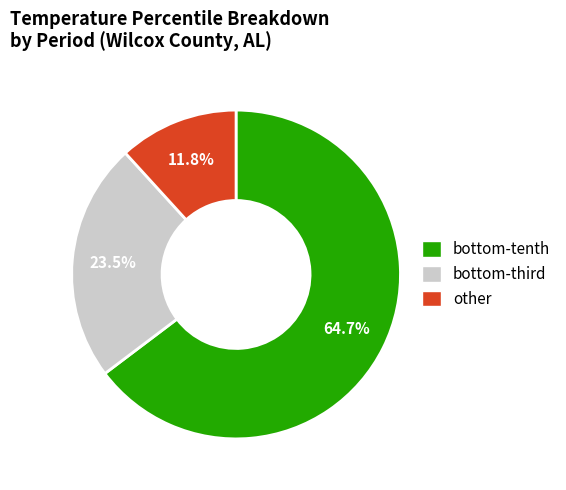

Which category has the biggest portion of the pie?

bottom-tenth